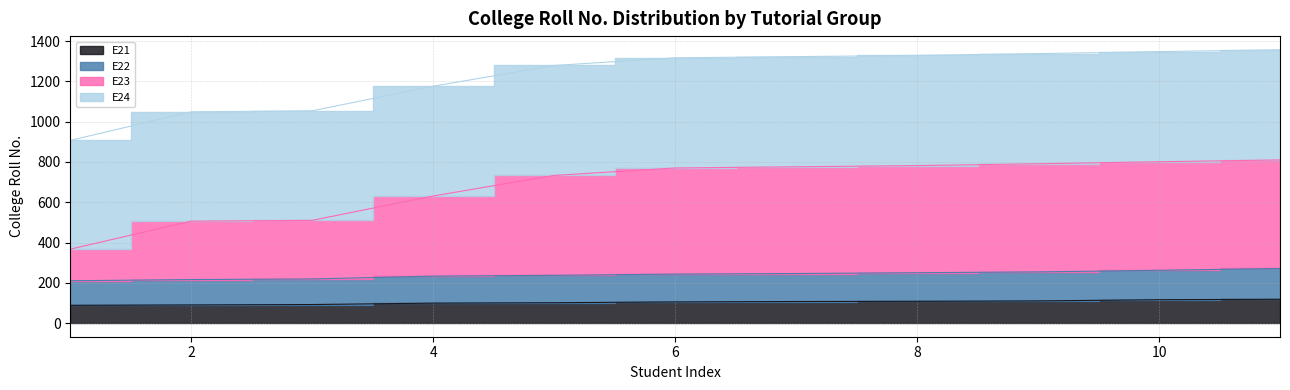

True or false: E21 and E22 intersect in this chart.

False